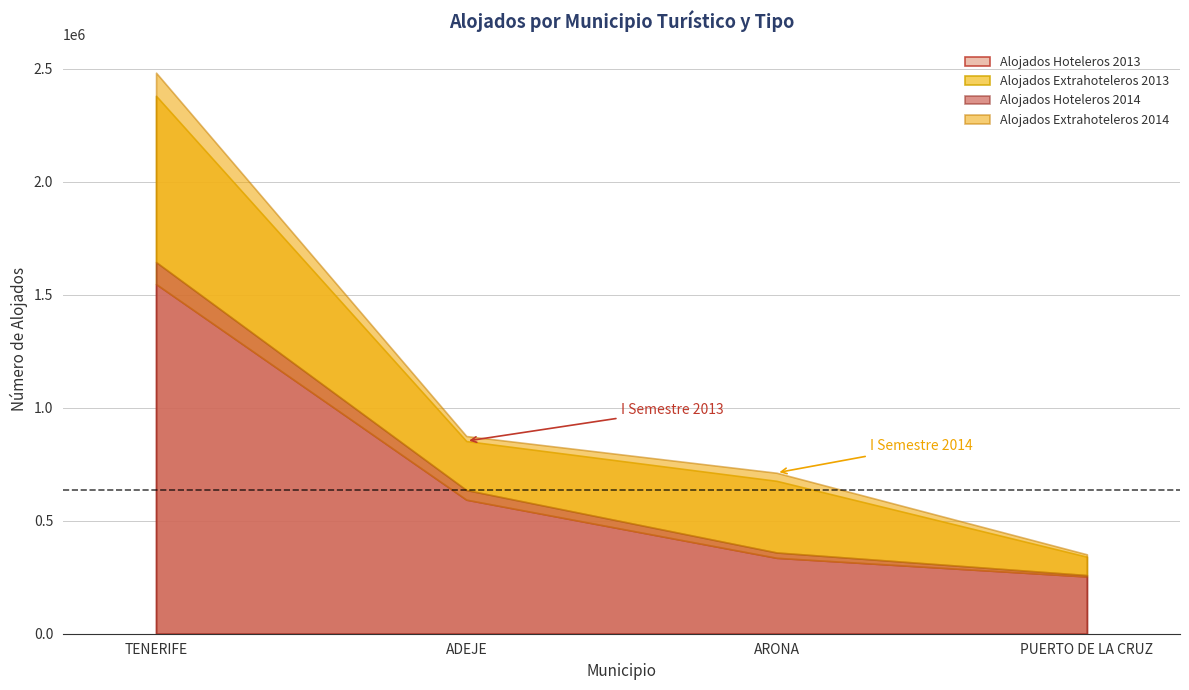

Reading left to right, what are all the values shown in this chart?

Alojados Hoteleros 2013: TENERIFE=1547099	ADEJE=593070	ARONA=335788	PUERTO DE LA CRUZ=253155
Alojados Extrahoteleros 2013: TENERIFE=832688	ADEJE=259232	ARONA=340572	PUERTO DE LA CRUZ=87487
Alojados Hoteleros 2014: TENERIFE=1644300	ADEJE=635933	ARONA=359505	PUERTO DE LA CRUZ=259447
Alojados Extrahoteleros 2014: TENERIFE=837839	ADEJE=238622	ARONA=352613	PUERTO DE LA CRUZ=91782